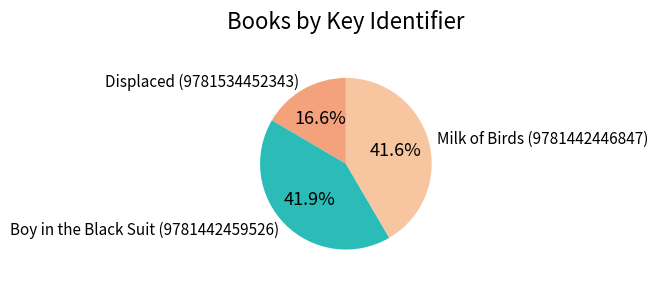

How much of the chart is everything except Displaced (9781534452343)?

83.4%